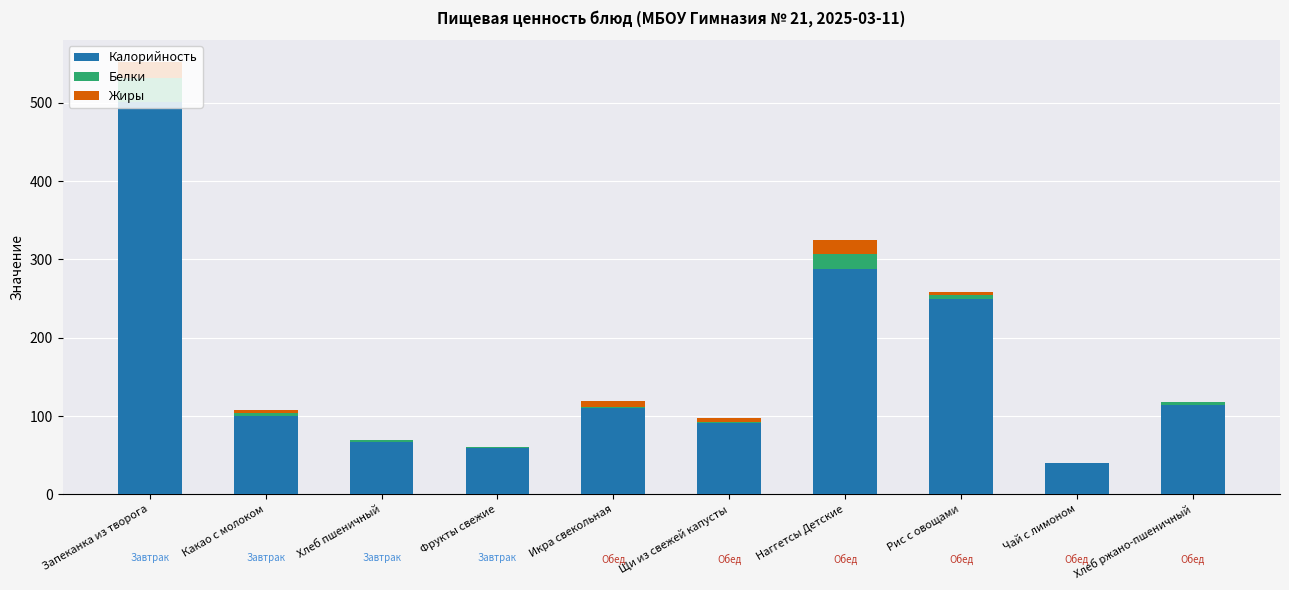

At which category is the sum across all series the highest?

Запеканка из творога